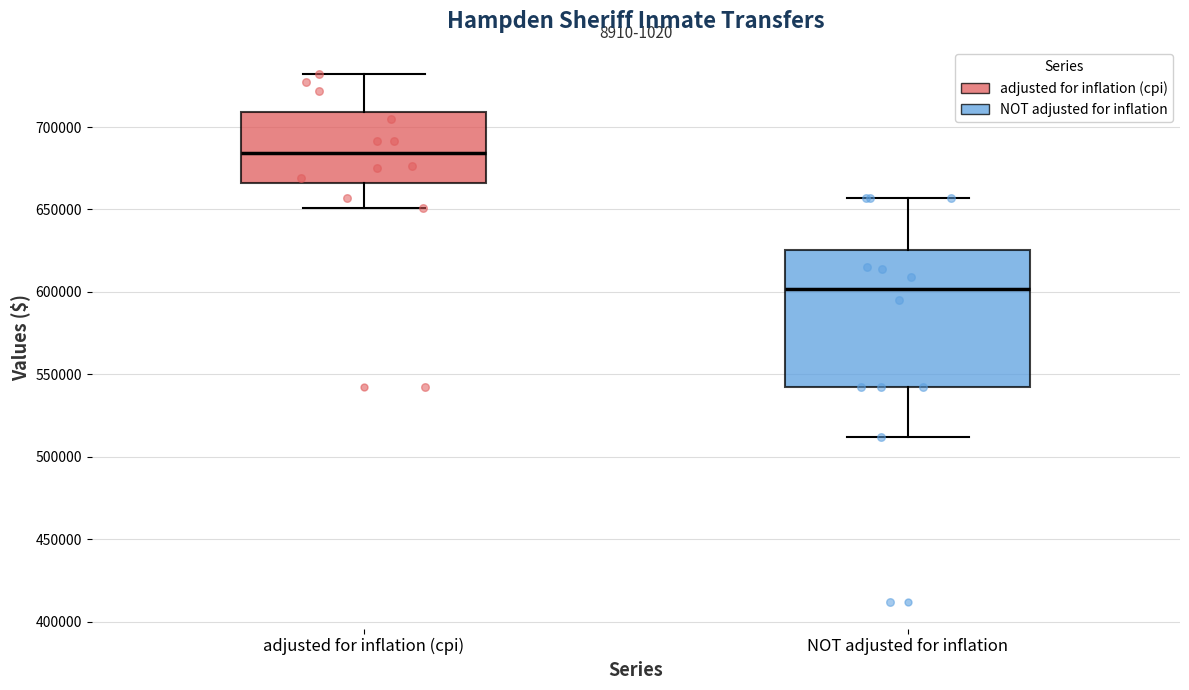

Reading left to right, read every box against the y-axis: the position of its median line, the range the box covers, and the ends of its whiskers. The values are not printed on the chart, so give them approximately, as read against the axis.

adjusted for inflation (cpi): median 685000, box 665000 to 710000, whiskers 650000 to 730000
NOT adjusted for inflation: median 600000, box 545000 to 625000, whiskers 510000 to 655000